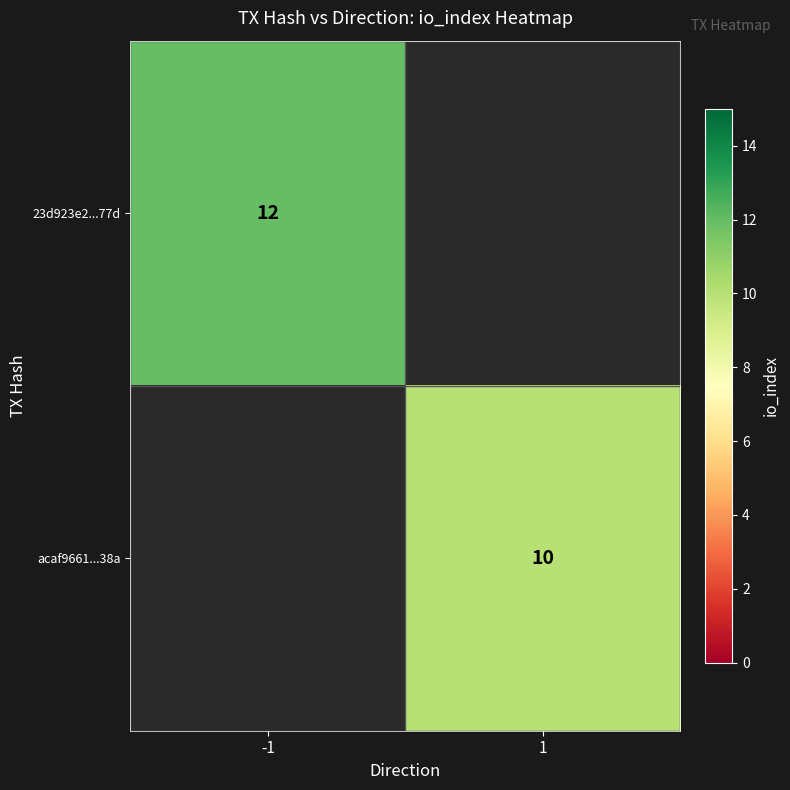

What is the greatest value displayed?

12.0